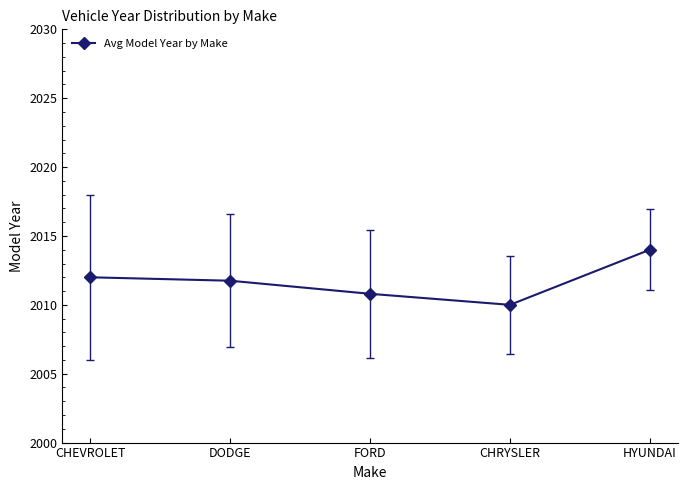

Which label corresponds to the smallest value in the chart?

CHRYSLER